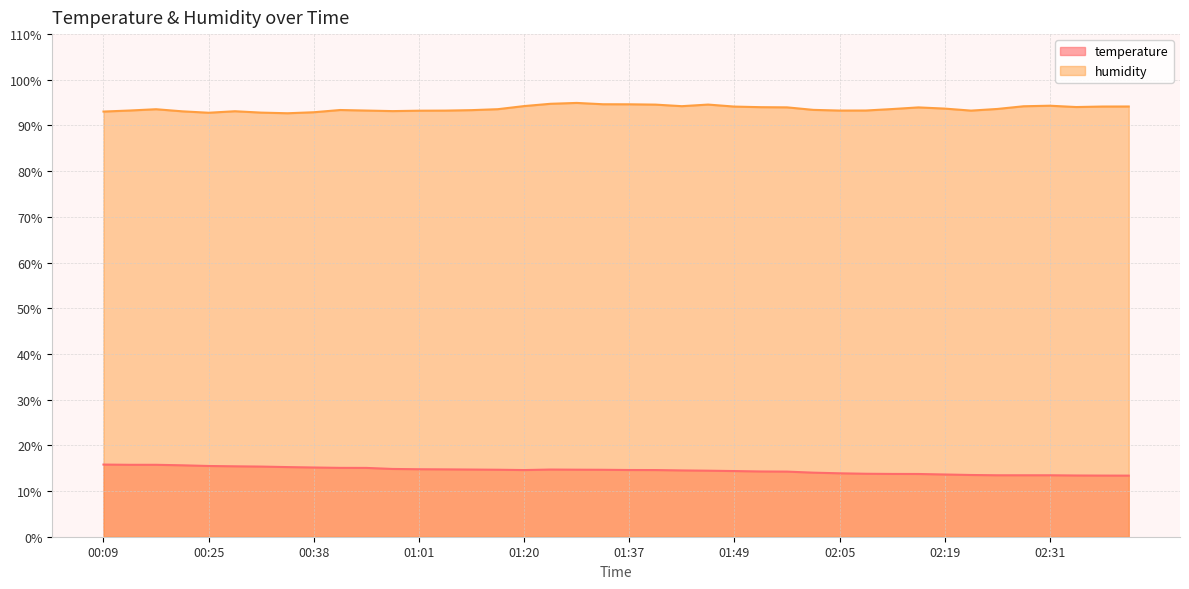

What is the average value of the humidity series?

93.7